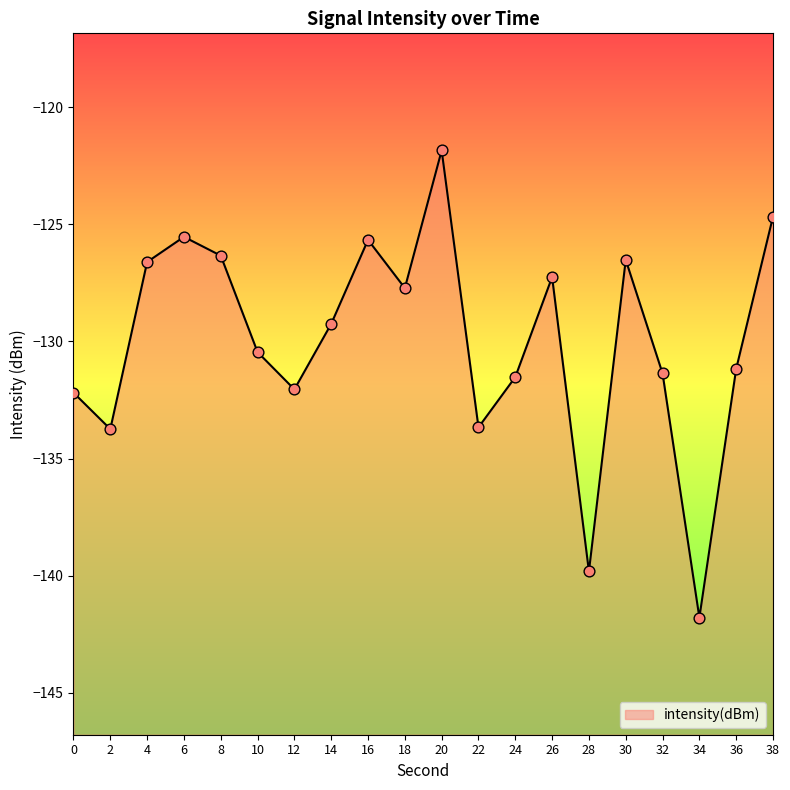

What is the change in value from 12 to 26?

+4.8